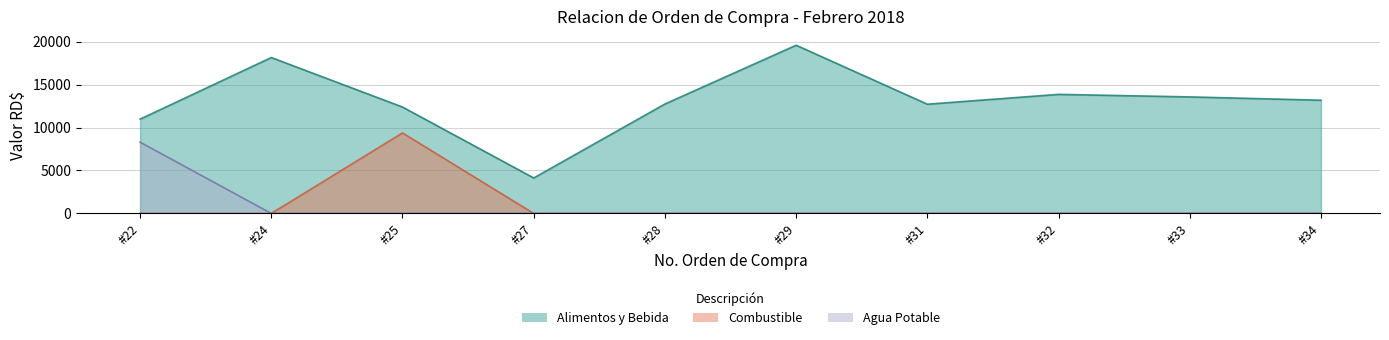

How many interior local peaks does the Combustible series have?

1